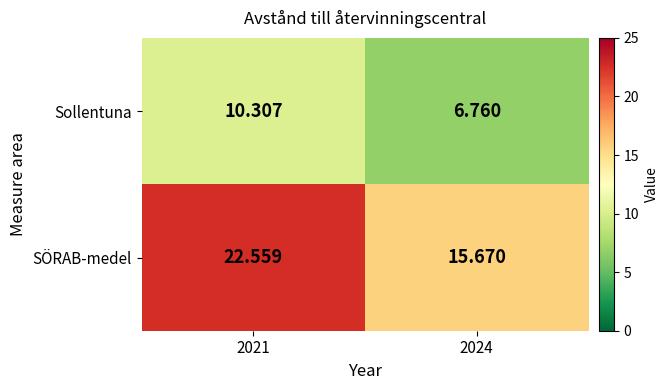

Rank the series by their average value, from highest to lowest.

SÖRAB-medel, Sollentuna